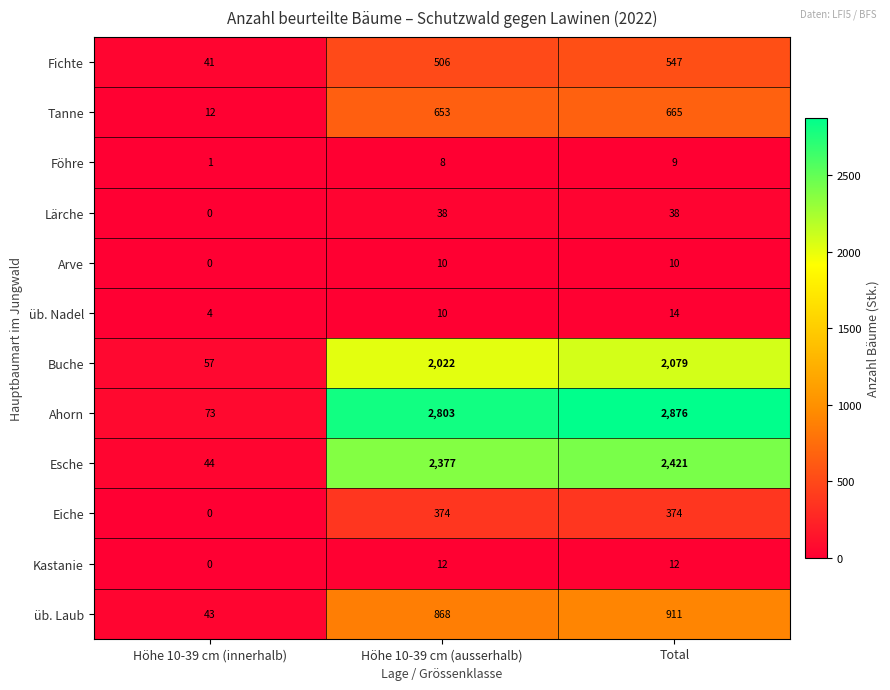

What is the approximate value of Tanne at Höhe 10-39 cm (ausserhalb)?

653